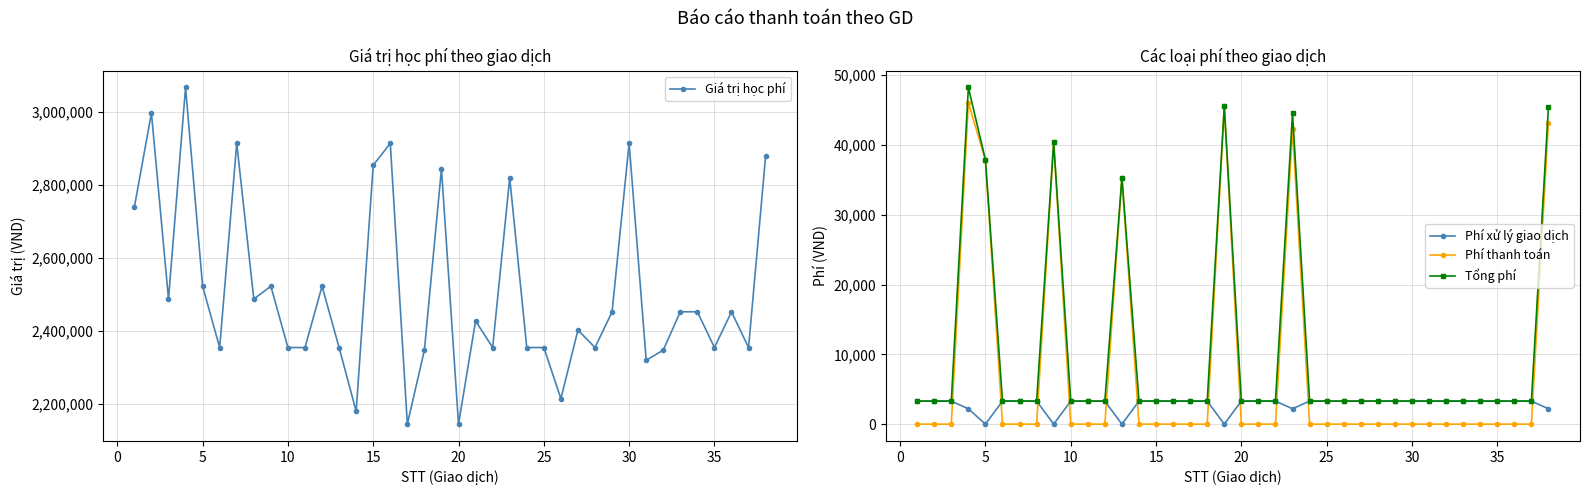

What is the difference between the maximum and minimum values in the Phí thanh toán series?

46020